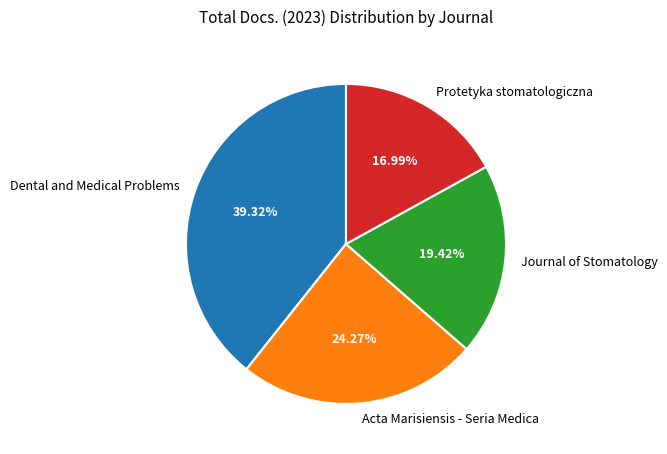

To the nearest percent, what is the difference between the largest and smallest slice percentages?

22%